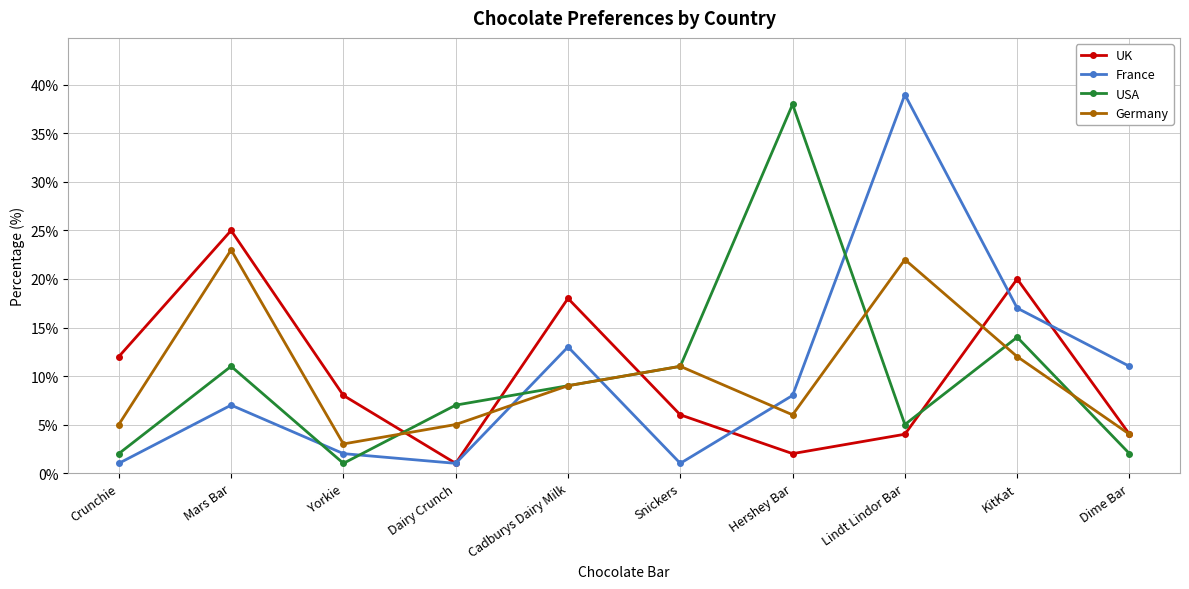

The France series shows 18 at Cadburys Dairy Milk. True or false?

False